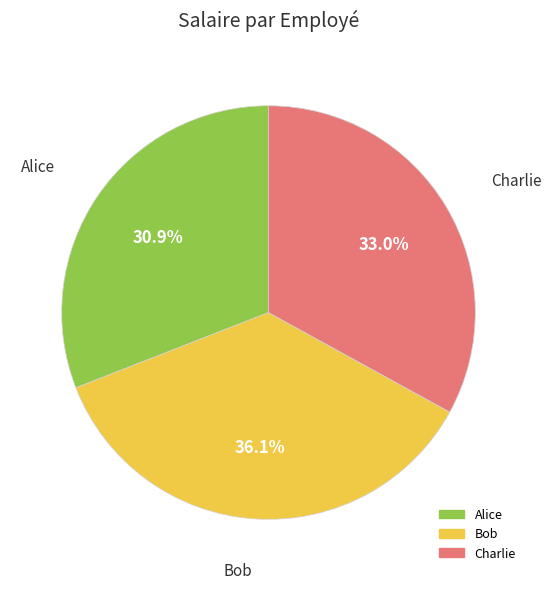

How many slices are in this pie chart?

3